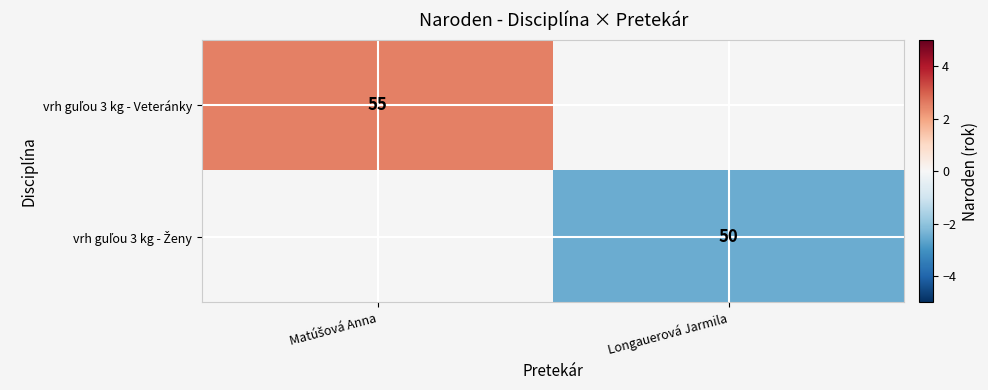

How many positive values does the vrh guľou 3 kg - Veteránky series have?

1